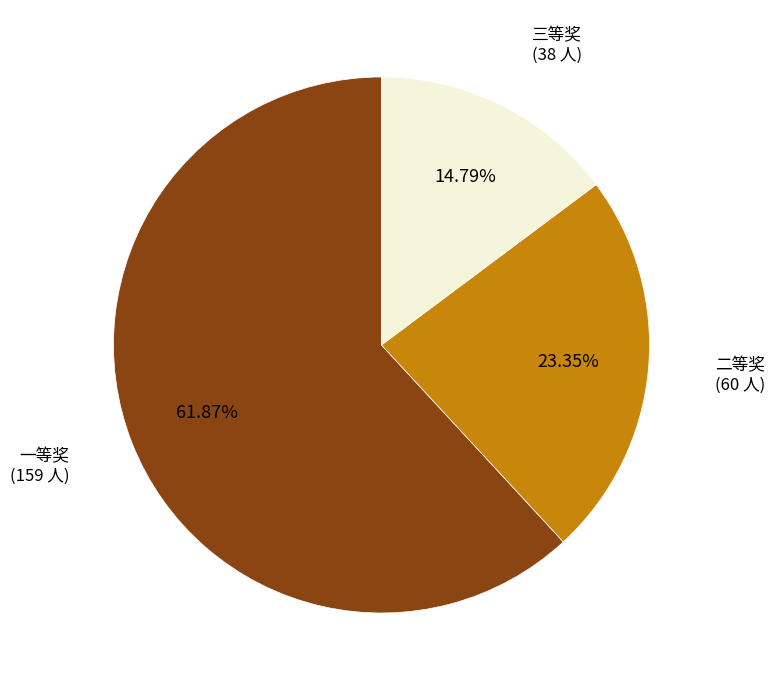

What is the largest slice in the pie chart?

一等奖